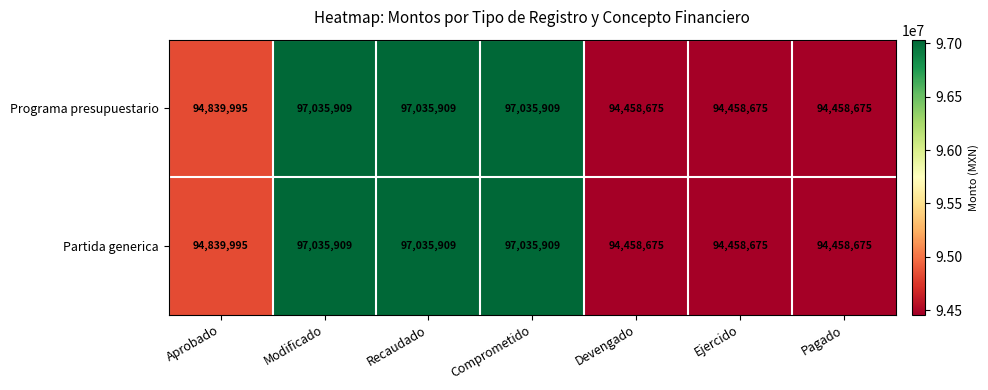

What is the maximum value shown in the chart?

97035909